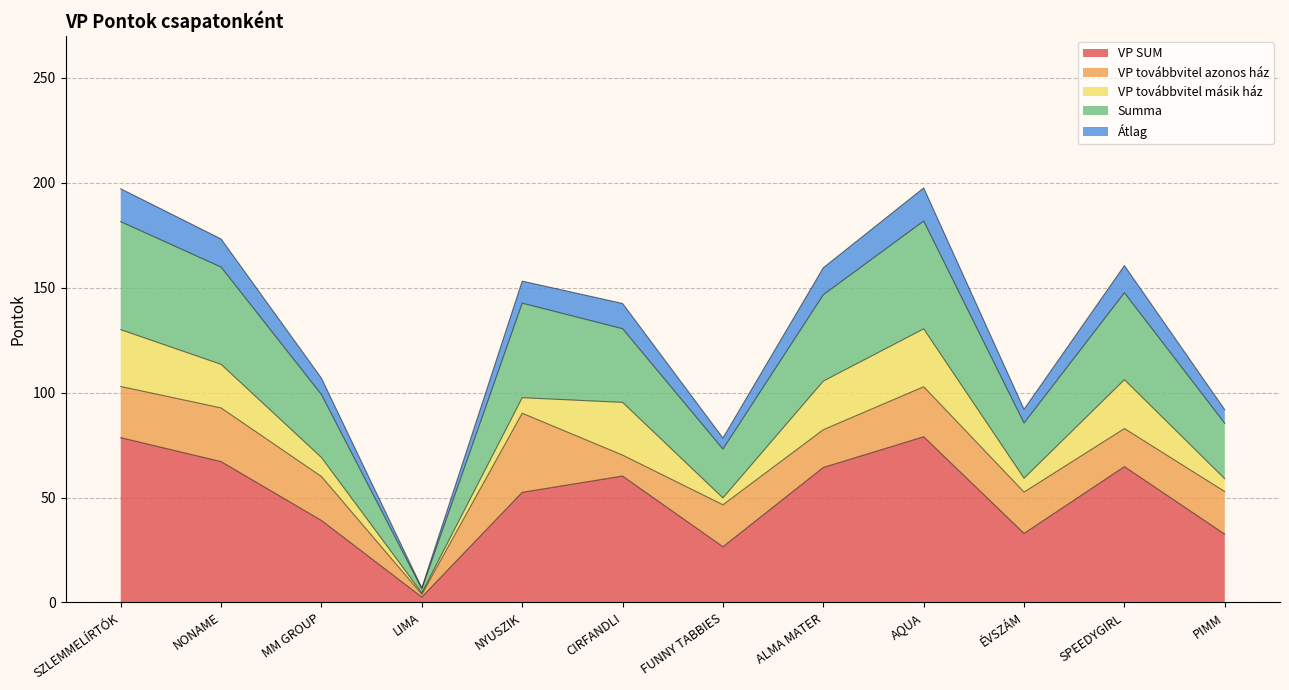

Does the chart have visible grid lines?

Yes